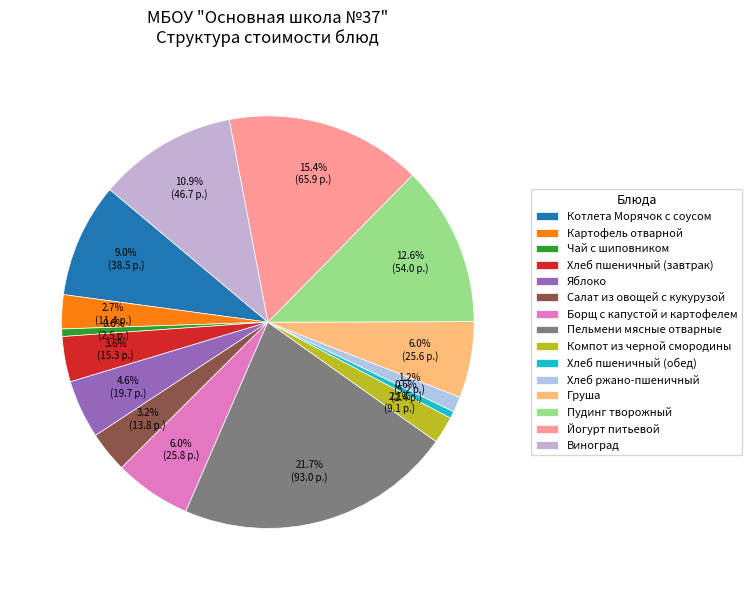

To the nearest percent, what is the average slice percentage?

7%